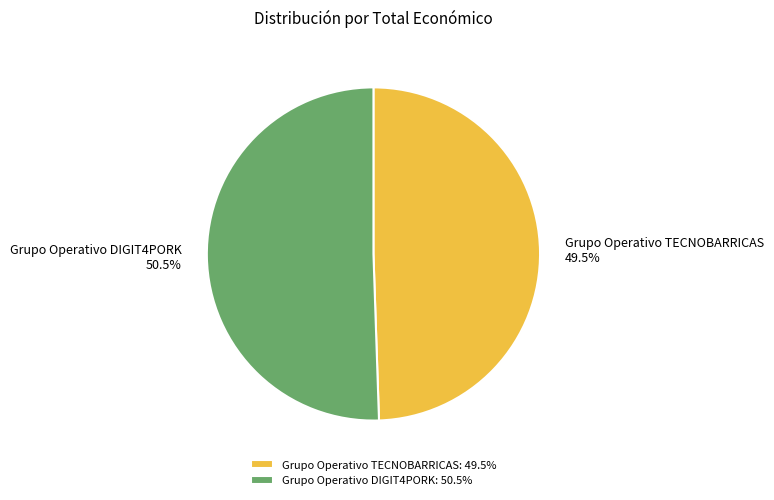

Is it true that Grupo Operativo TECNOBARRICAS is 60% of the pie?

False